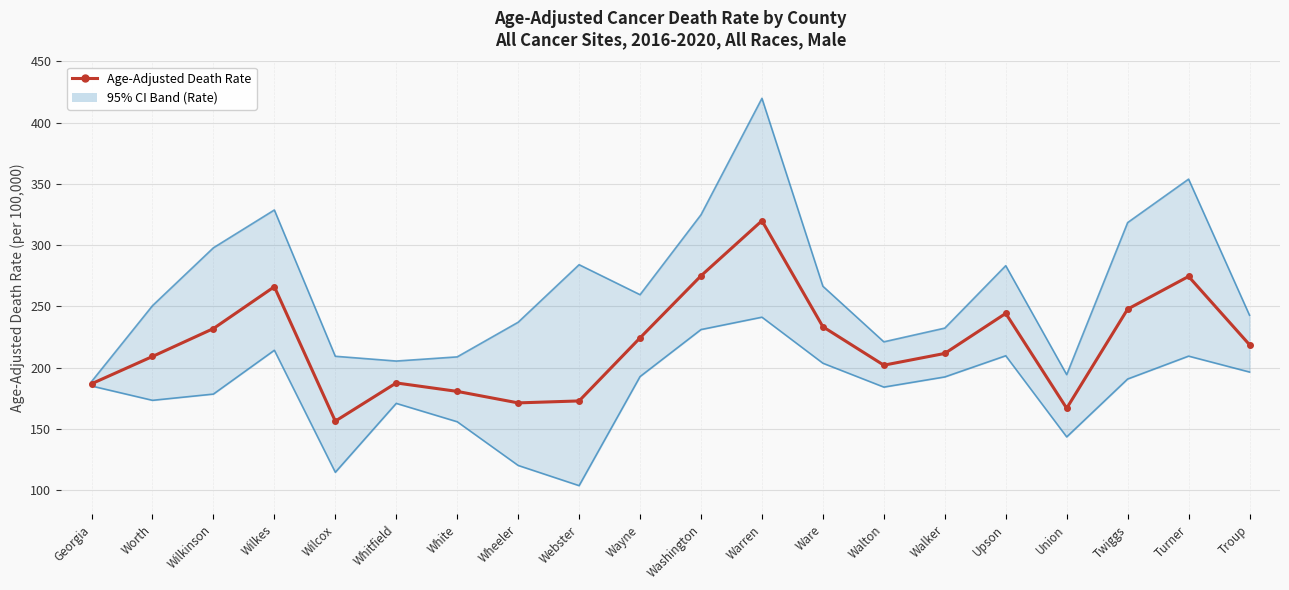

How many series are shown in this chart?

1